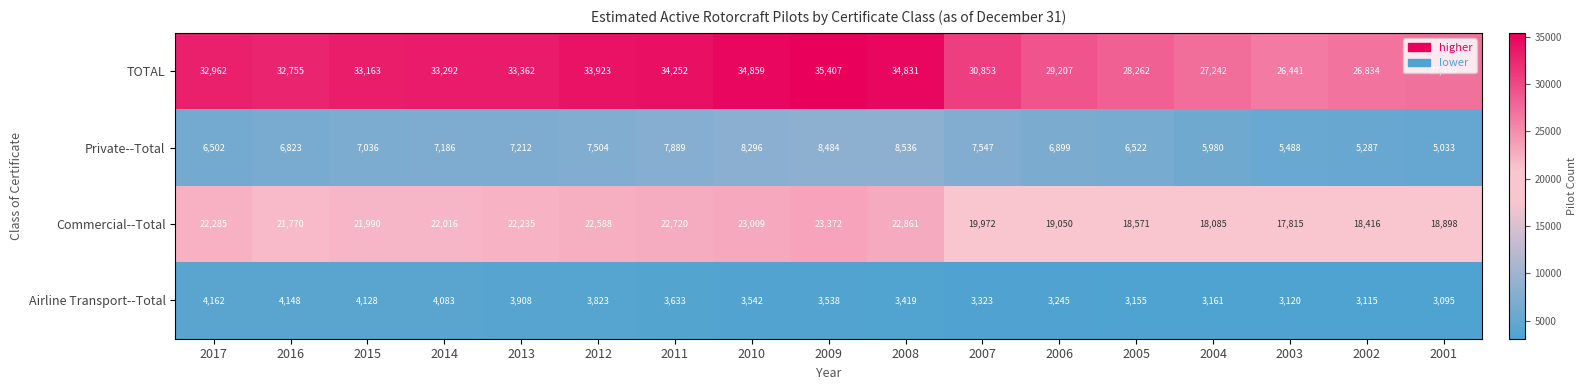

Between 2004 and 2001, which series saw the biggest shift?

Private--Total